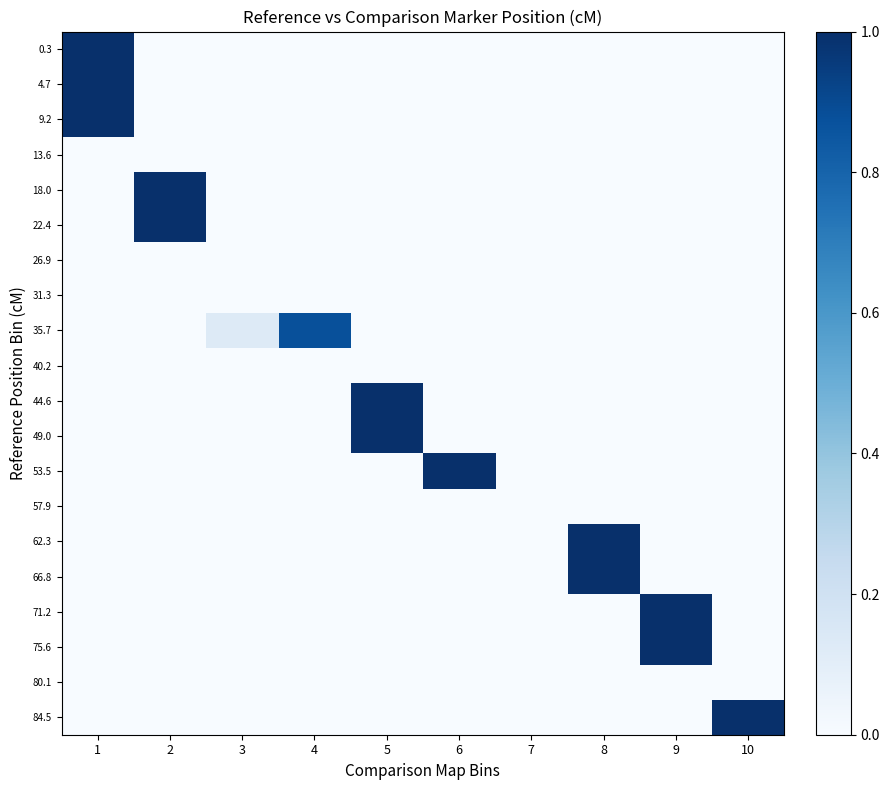

Which series has the largest total across all categories?

0.3